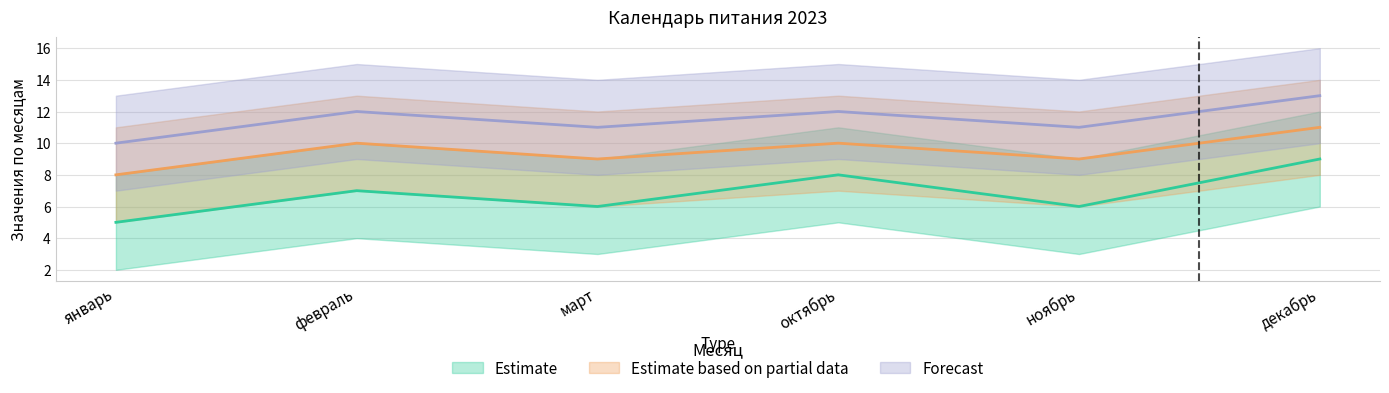

How many values in the Forecast series are below 12?

3